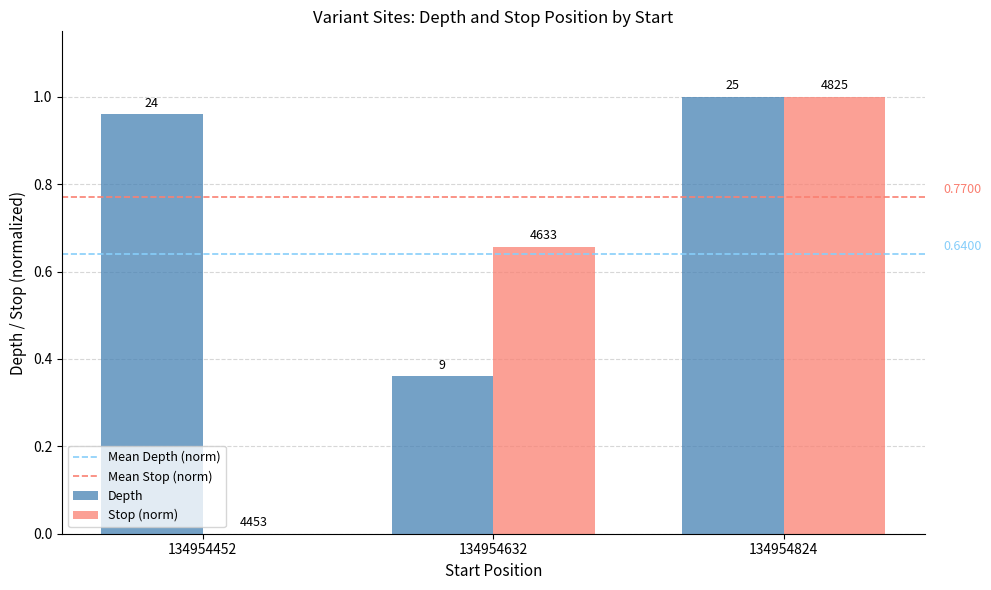

Which category has the highest value across all series?

134954824